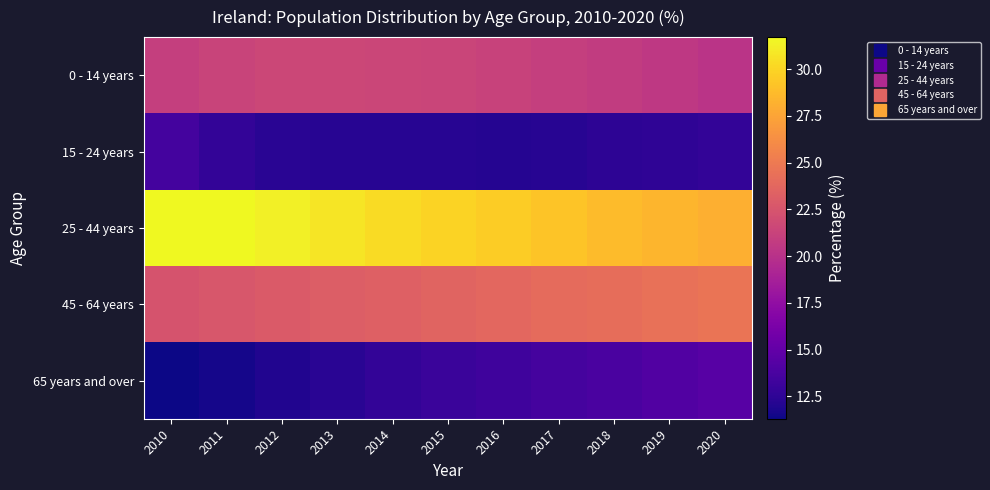

At 2019, list the series in order from smallest to largest.

15 - 24 years, 65 years and over, 0 - 14 years, 45 - 64 years, 25 - 44 years